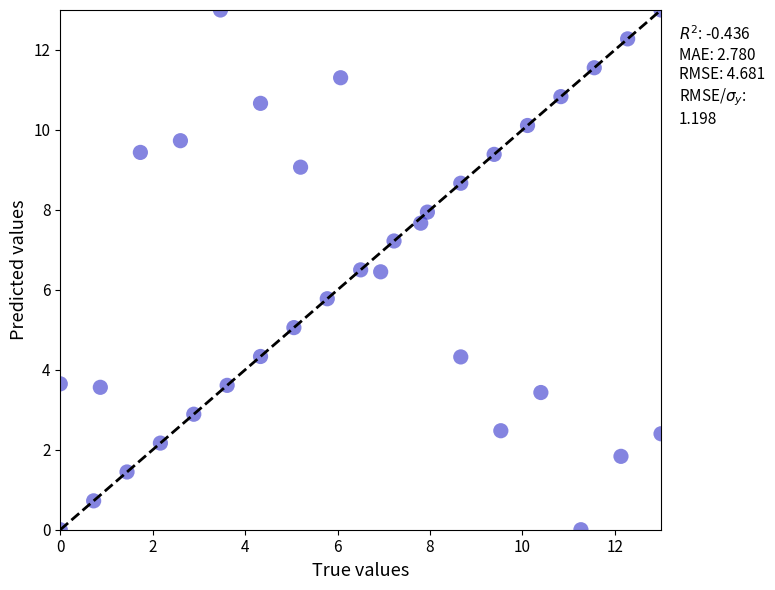

What is the range of X values (max minus min)?

13.0